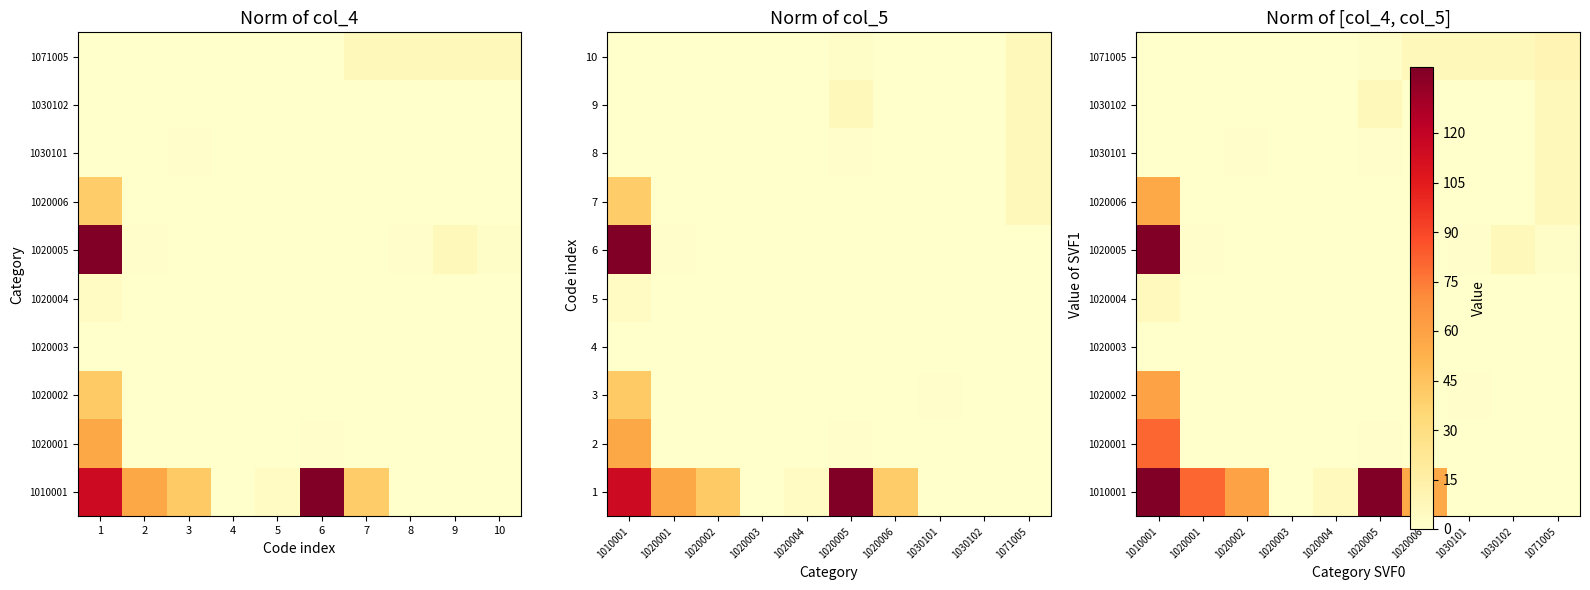

At which category is the sum across all series the highest?

1010001